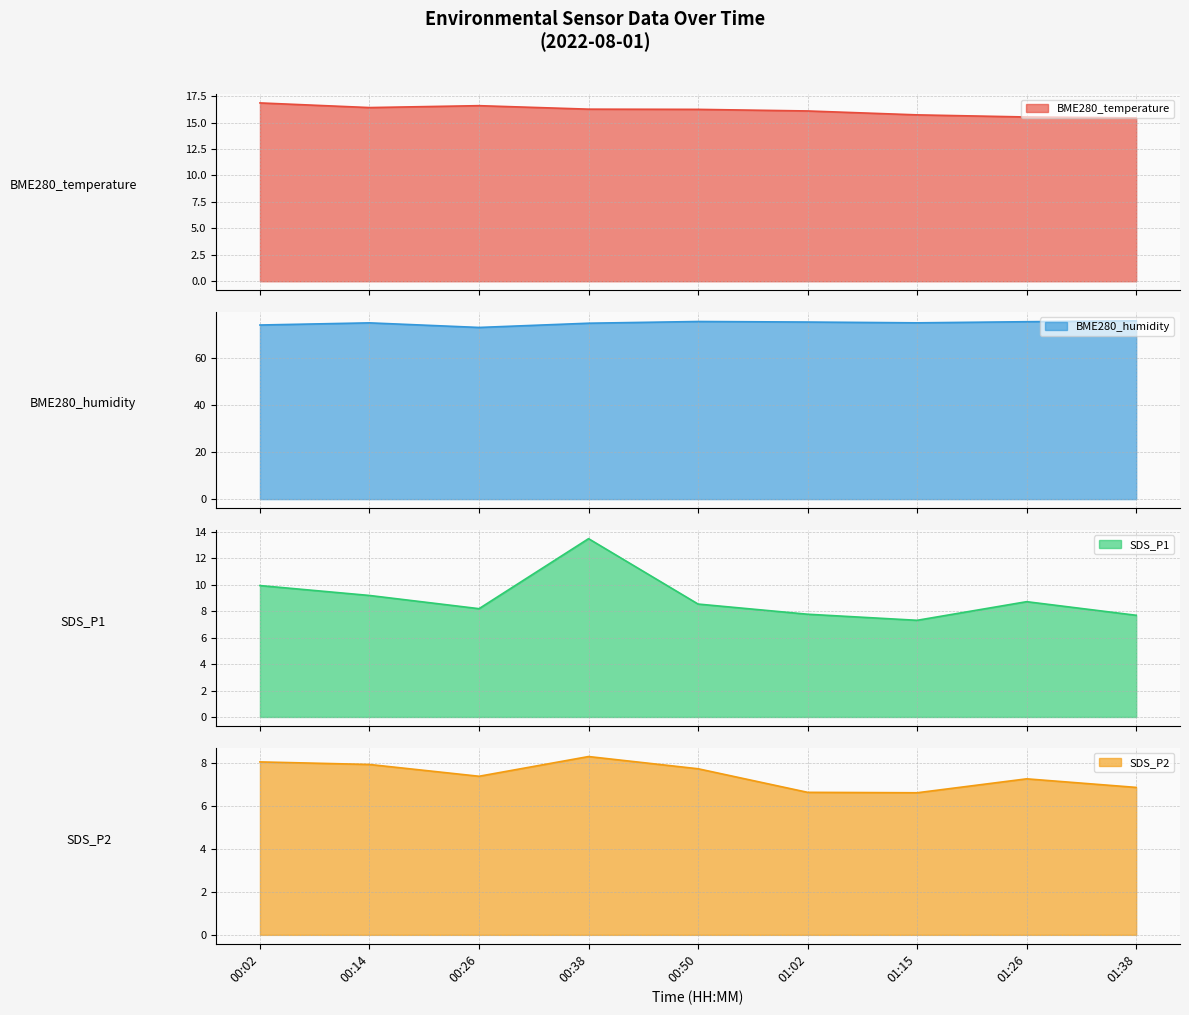

True or false: SDS_P2 and SDS_P1 cross at least once.

False